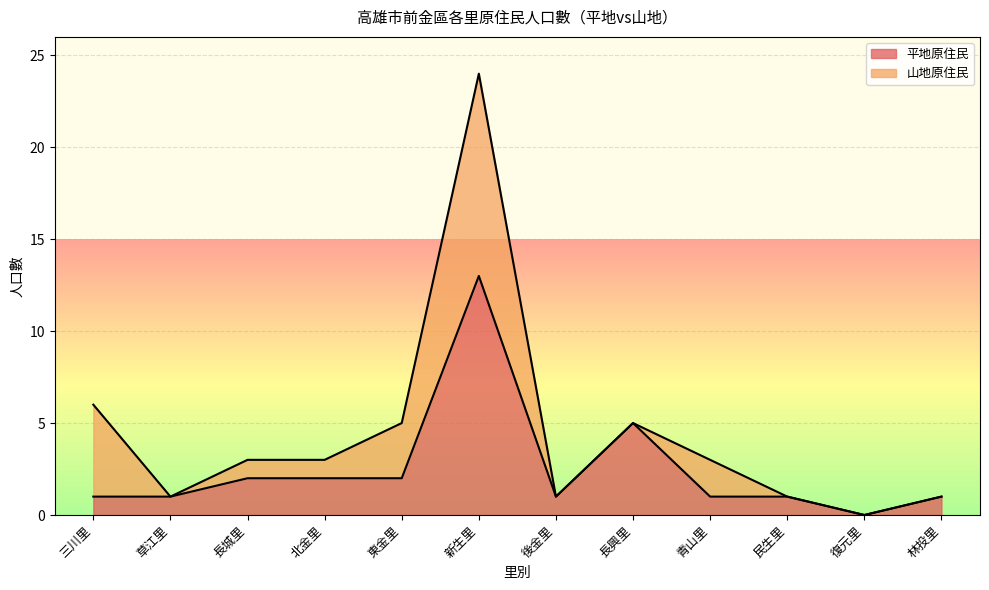

What is the sum of the values at 林投里 and 三川里?

2